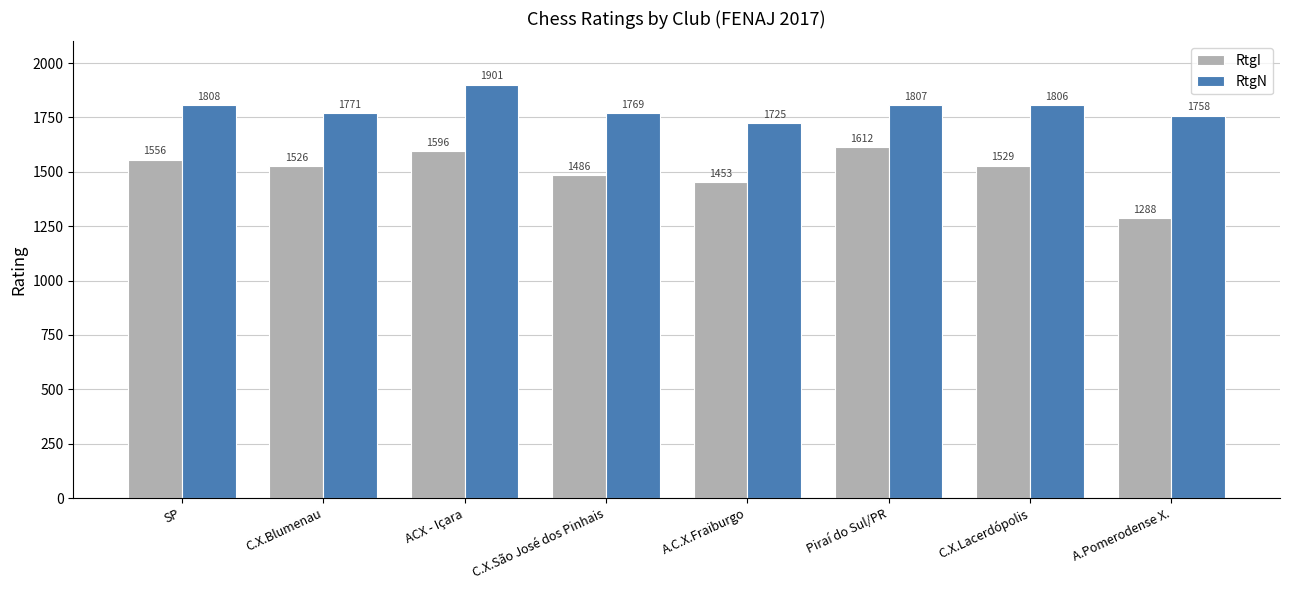

At which category is the sum across all series the highest?

ACX - Içara